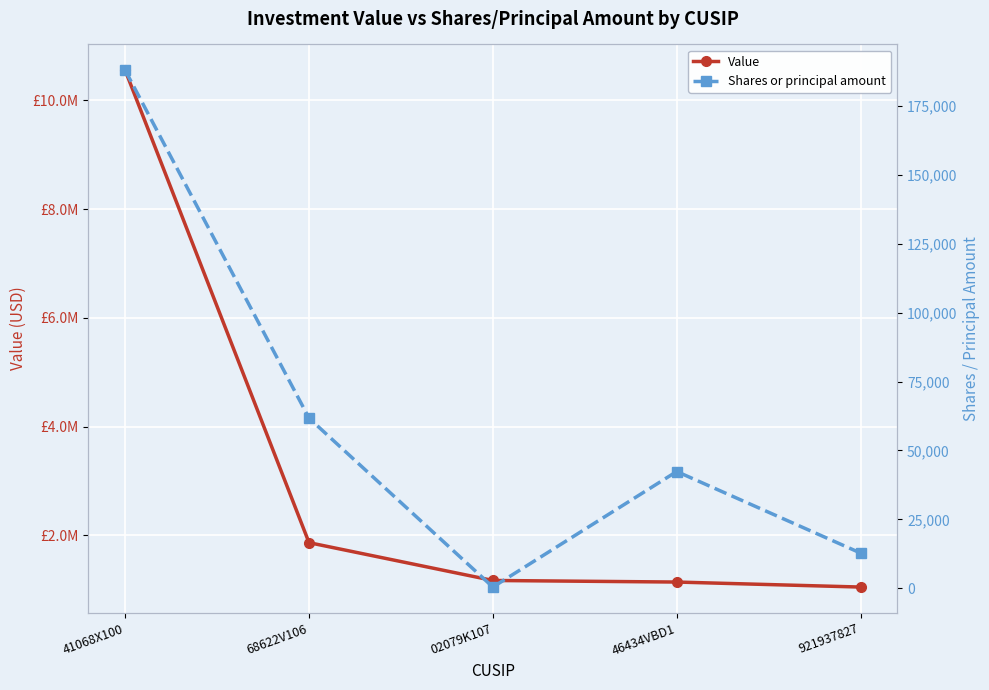

What is the label of the 1st point from the right?

921937827